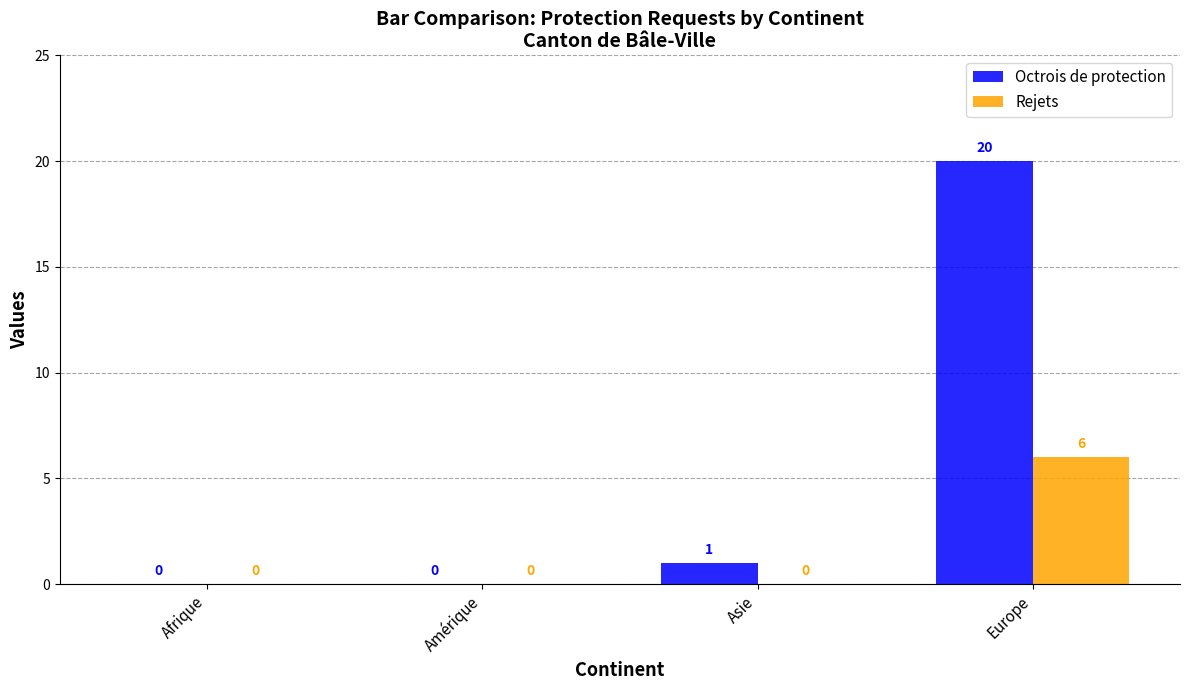

At which category is the sum across all series the highest?

Europe